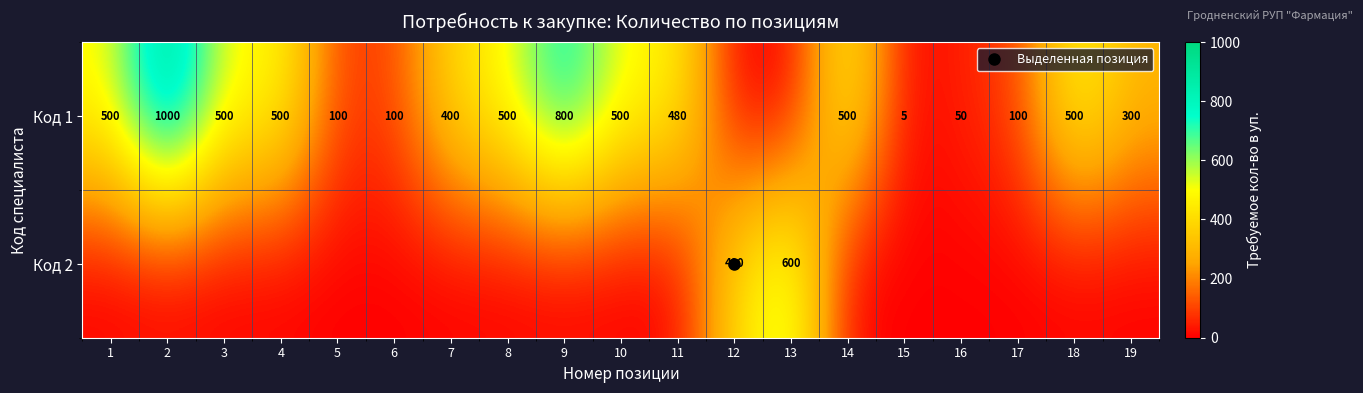

Where does the Код 1 series first go above 480?

1